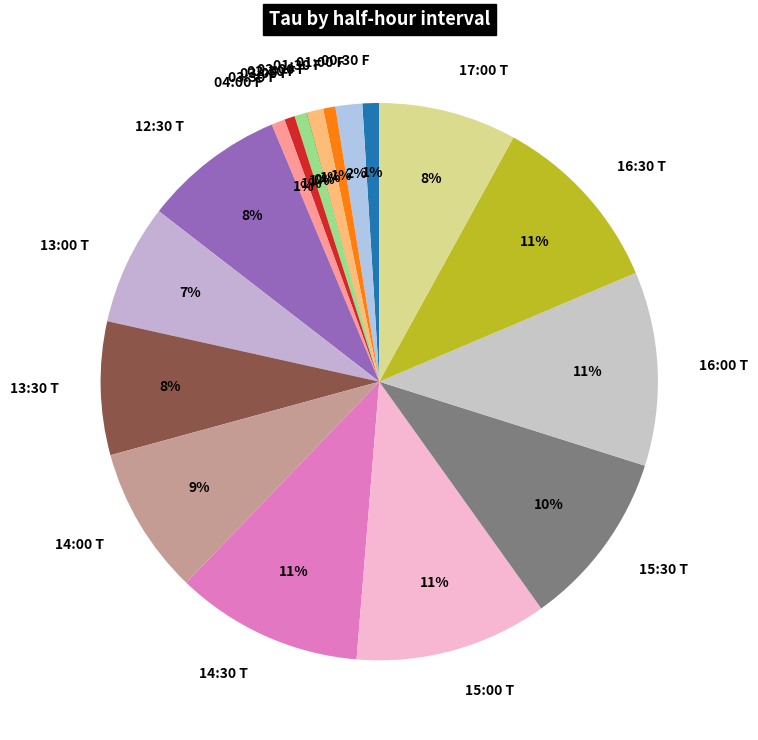

To the nearest percent, what is the average slice percentage?

6%